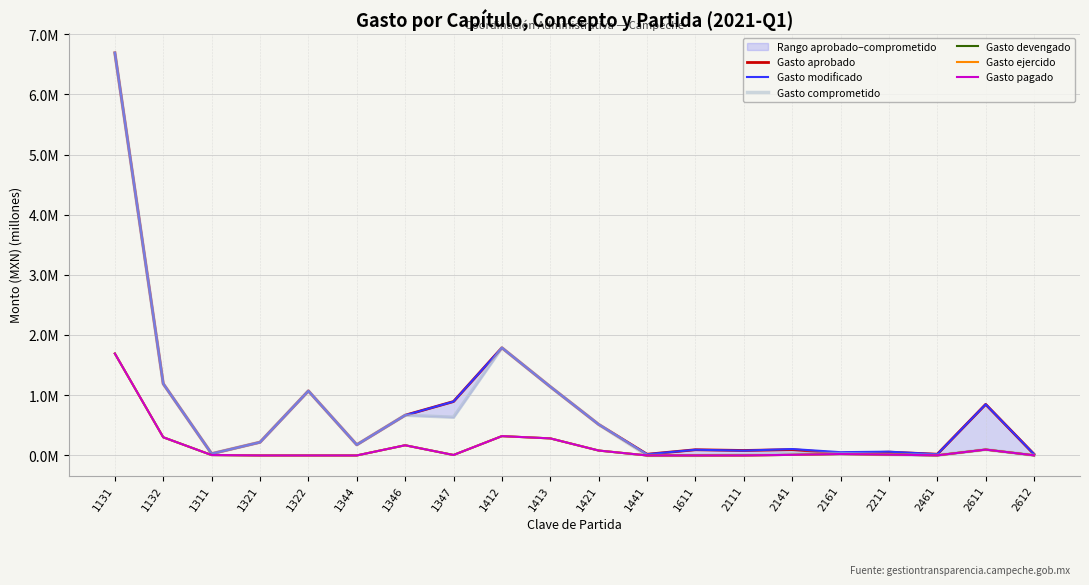

Which category has the highest value across all series?

1131